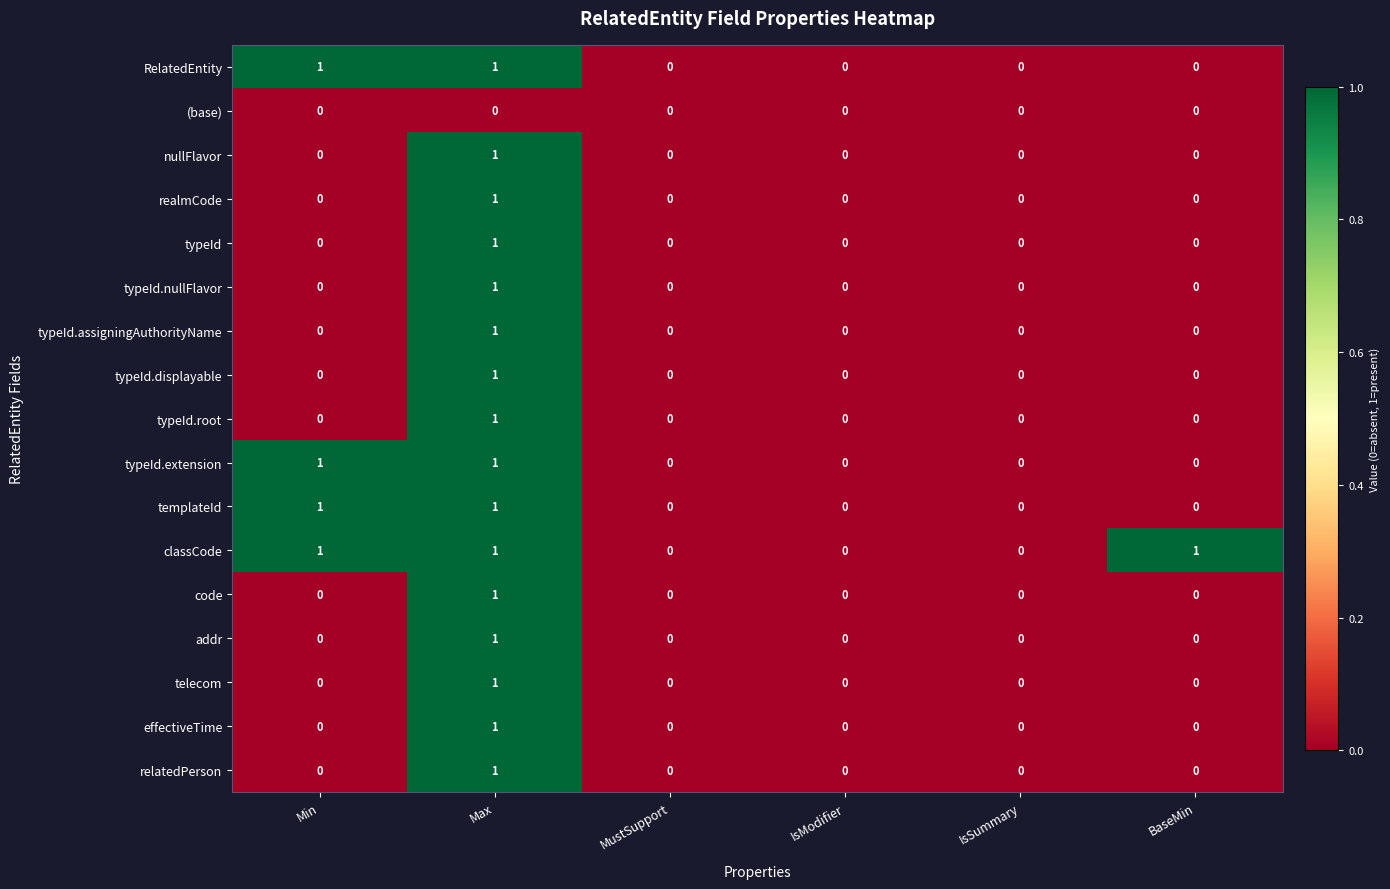

Count the typeId.nullFlavor values in the range 0 to 1.

6